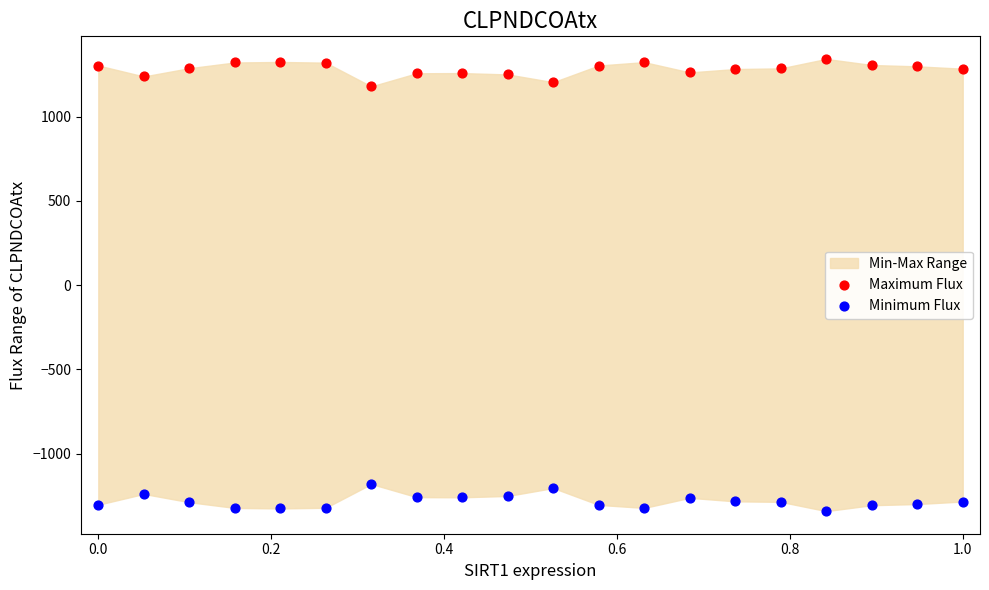

Which series reaches the minimum Y coordinate?

Minimum Flux